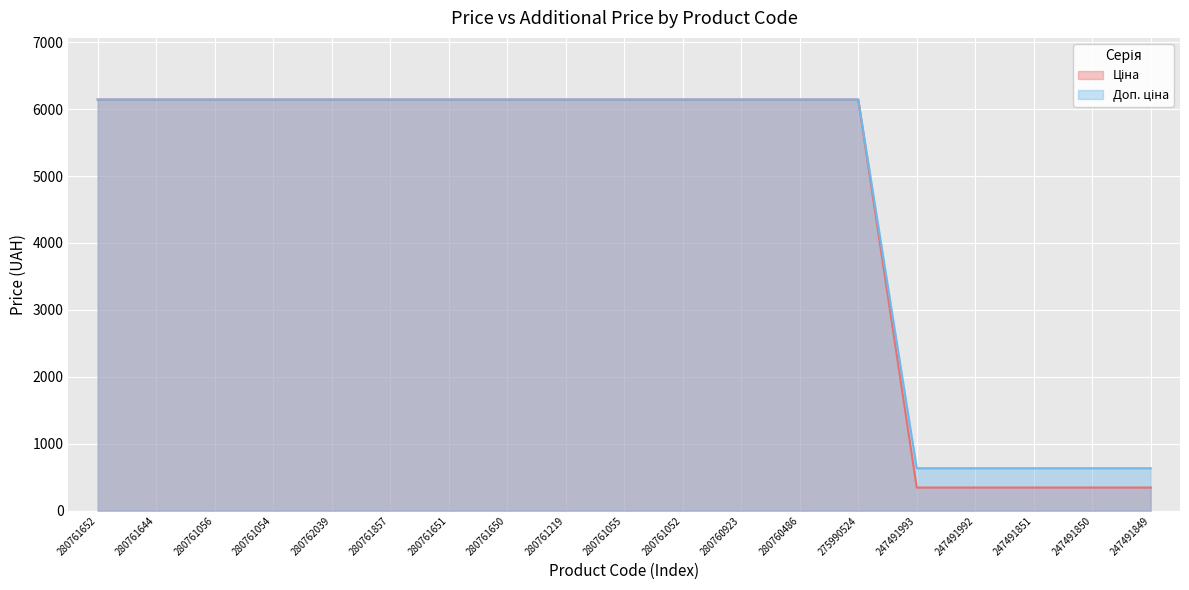

How many data points does each series have?

19